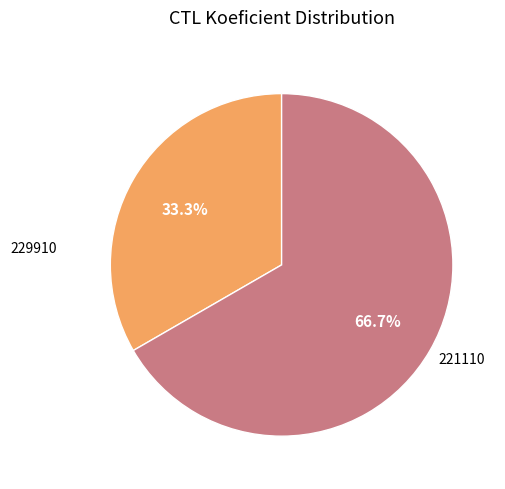

To the nearest percent, what portion does 221110 represent?

67%